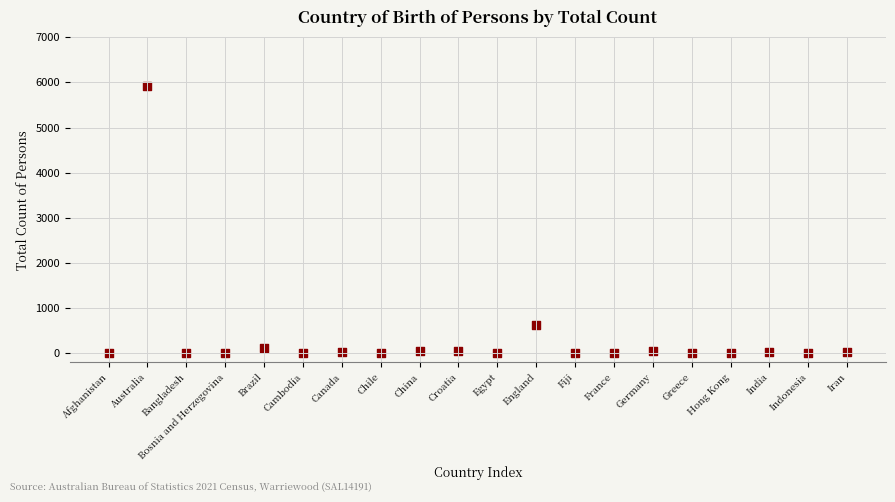

What is the range of Y values (max minus min)?

5930